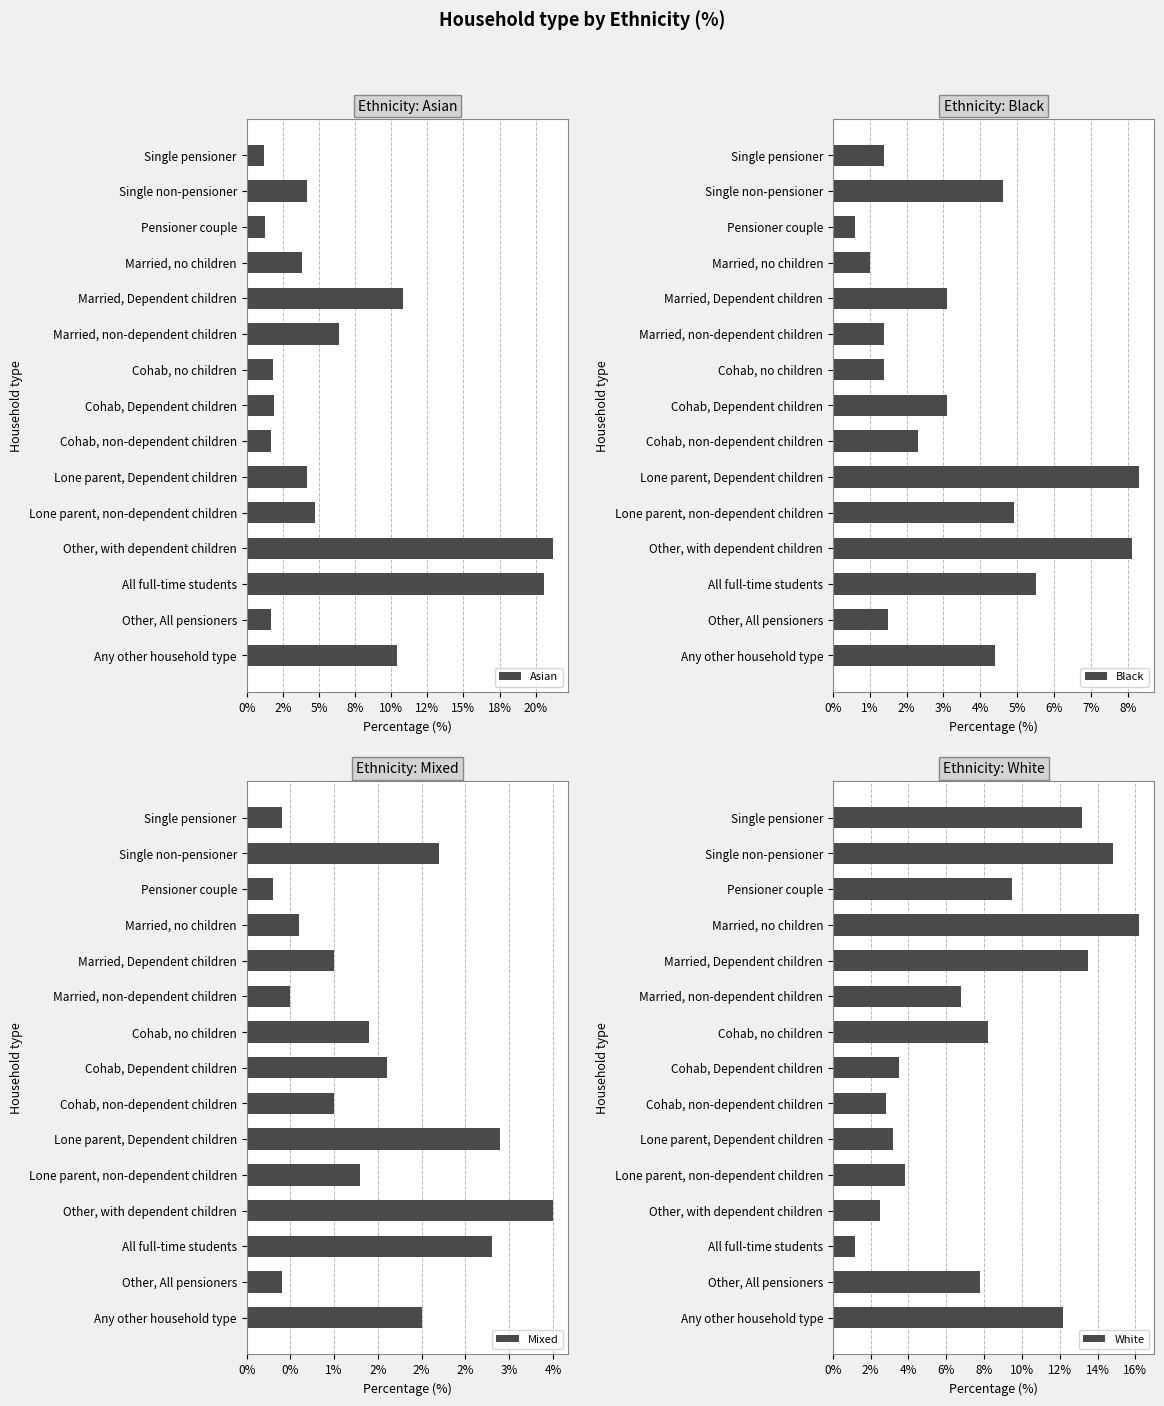

Reading left to right, transcribe all the data shown in this chart.

Asian: 1.2	4.2	1.3	3.8	10.8	6.4	1.8	1.9	1.7	4.2	4.7	21.2	20.6	1.7	10.4
Black: 1.4	4.6	0.6	1.0	3.1	1.4	1.4	3.1	2.3	8.3	4.9	8.1	5.5	1.5	4.4
Mixed: 0.4	2.2	0.3	0.6	1.0	0.5	1.4	1.6	1.0	2.9	1.3	3.5	2.8	0.4	2.0
White: 13.2	14.8	9.5	16.2	13.5	6.8	8.2	3.5	2.8	3.2	3.8	2.5	1.2	7.8	12.2